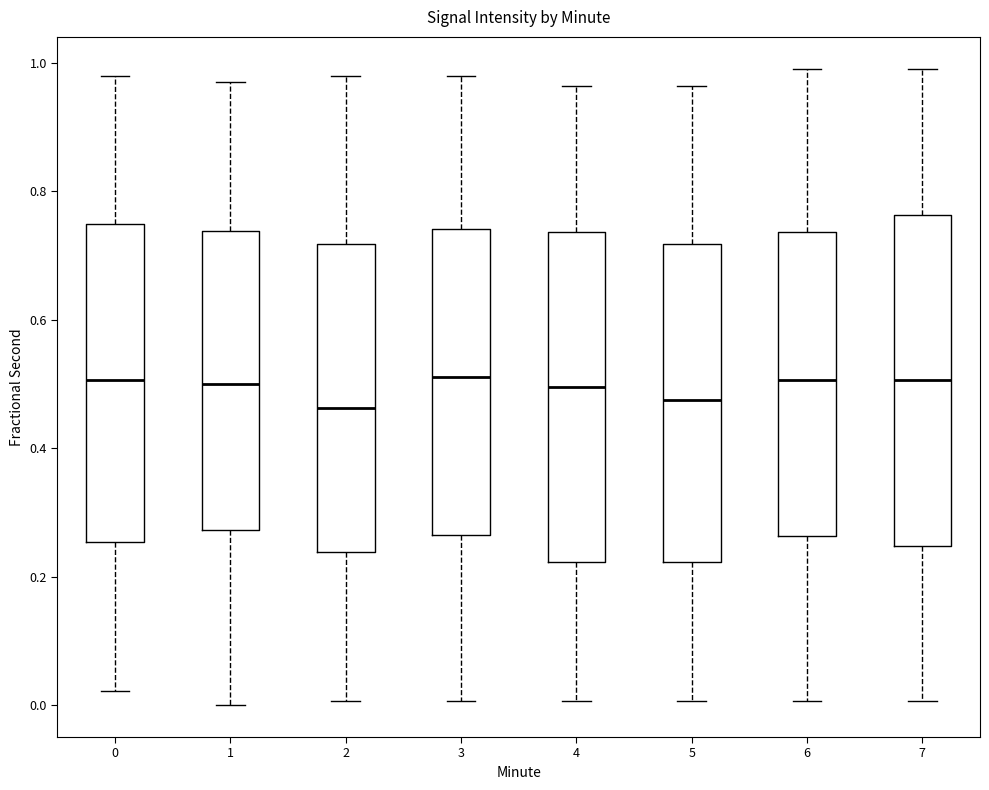

Reading left to right, read every box against the y-axis: the position of its median line, the range the box covers, and the ends of its whiskers. The values are not printed on the chart, so give them approximately, as read against the axis.

0: median 0.50, box 0.26 to 0.74, whiskers 0.02 to 0.98
1: median 0.50, box 0.28 to 0.74, whiskers 0.00 to 0.98
2: median 0.46, box 0.24 to 0.72, whiskers 0.00 to 0.98
3: median 0.52, box 0.26 to 0.74, whiskers 0.00 to 0.98
4: median 0.50, box 0.22 to 0.74, whiskers 0.00 to 0.96
5: median 0.48, box 0.22 to 0.72, whiskers 0.00 to 0.96
6: median 0.50, box 0.26 to 0.74, whiskers 0.00 to 1.00
7: median 0.50, box 0.24 to 0.76, whiskers 0.00 to 1.00